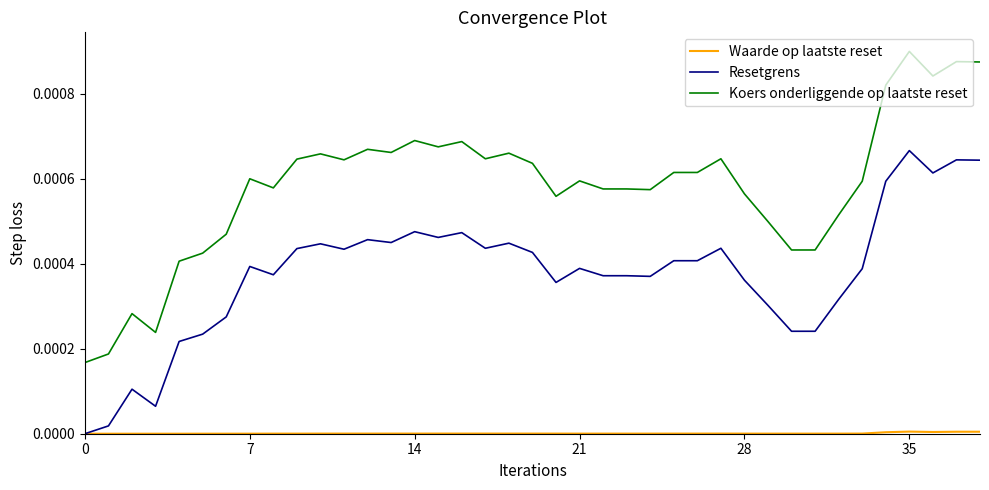

True or false: Koers onderliggende op laatste reset and Resetgrens intersect in this chart.

False